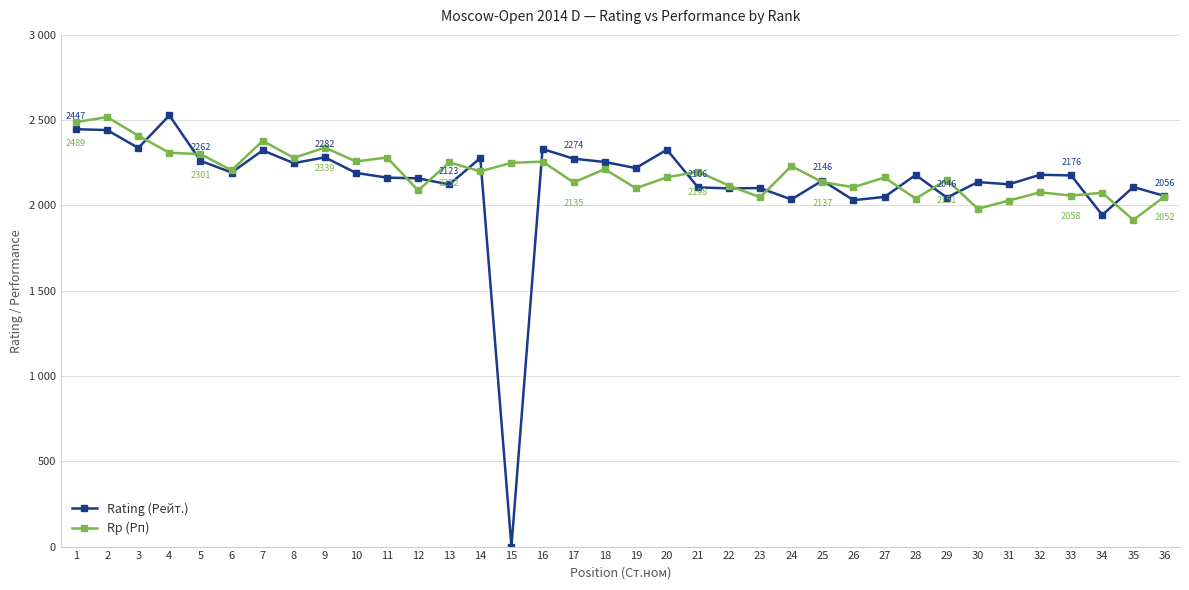

True or false: Rating (Рейт.) and Rp (Рп) cross at least once.

True